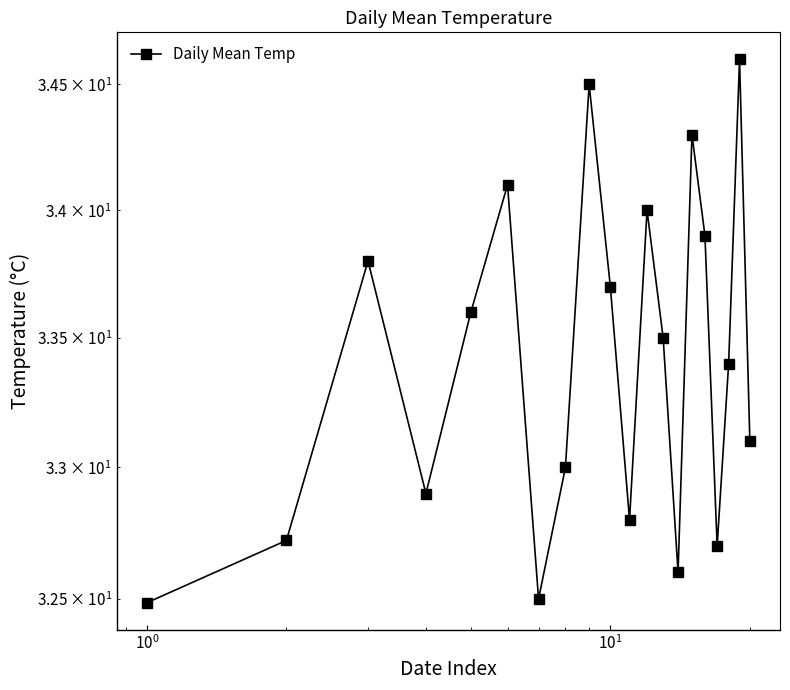

Reading right to left, transcribe all the data shown in this chart.

33.1	34.6	33.4	32.7	33.9	34.3	32.6	33.5	34.0	32.8	33.7	34.5	33.0	32.5	34.1	33.6	32.9	33.8	32.7	32.5